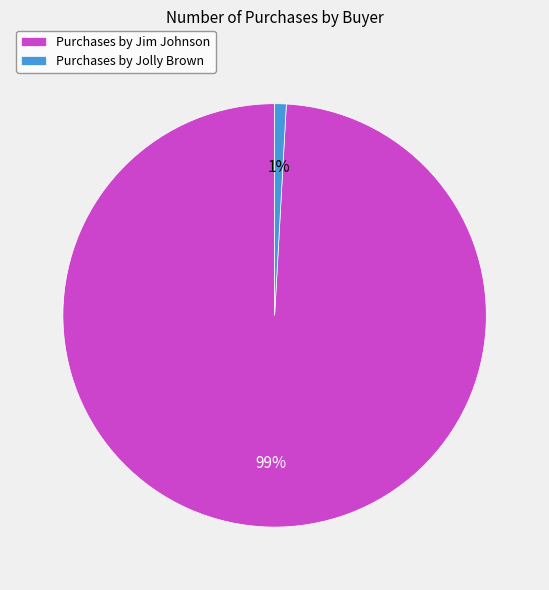

Combined, do Purchases by Jolly Brown and Purchases by Jim Johnson account for over 50%?

Yes